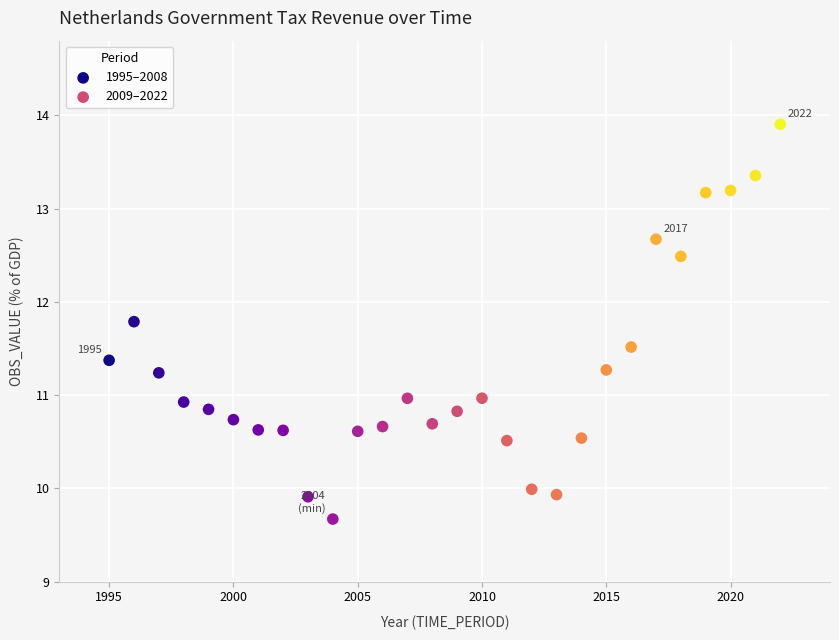

Which series has the widest spread of Y values?

2009–2022